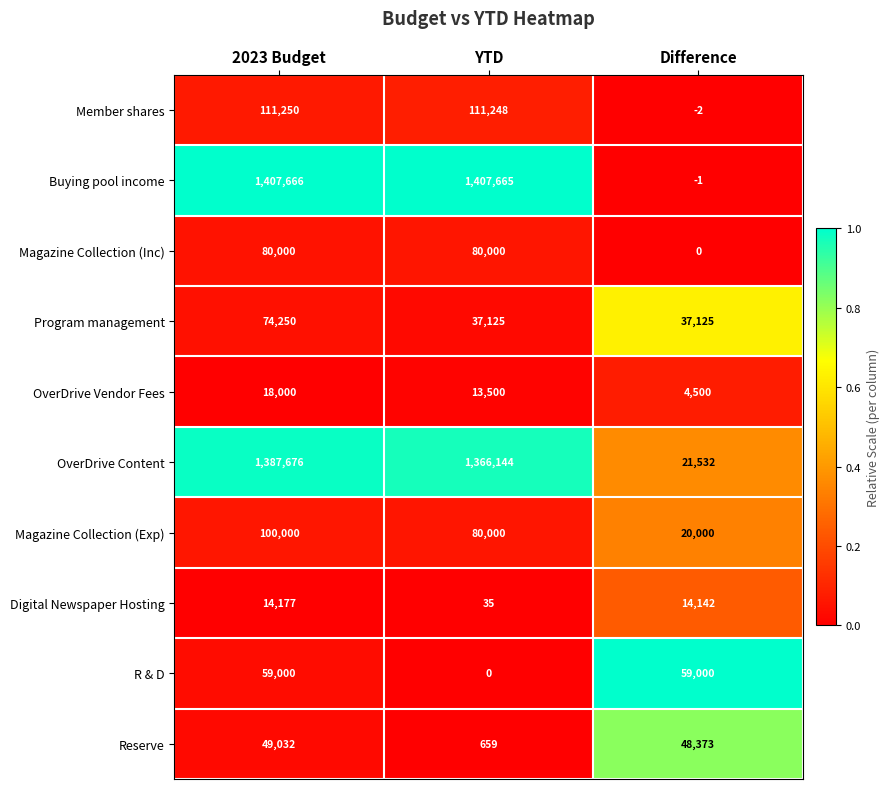

Reading left to right, what are all the values shown in this chart?

Member shares: 111250	111248	-2
Buying pool income: 1407666	1407665	-1
Magazine Collection (Inc): 80000	80000	0
Program management: 74250	37125	37125
OverDrive Vendor Fees: 18000	13500	4500
OverDrive Content: 1387676	1366144	21532
Magazine Collection (Exp): 100000	80000	20000
Digital Newspaper Hosting: 14177	35	14142
R & D: 59000	0	59000
Reserve: 49032	659	48373